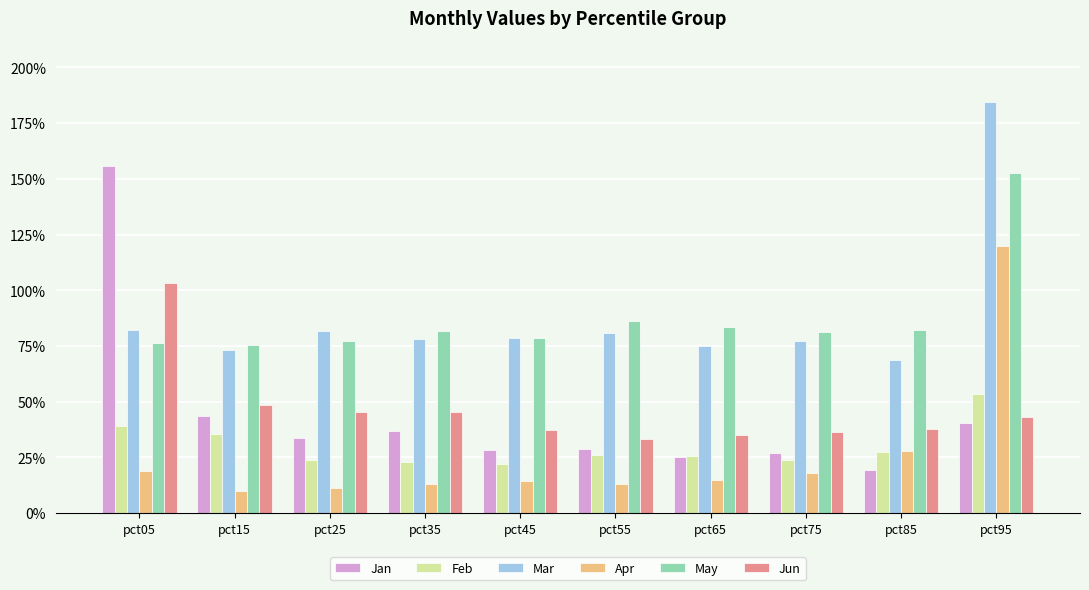

What is the value of the Apr bar at the 7th from the left?

0.1